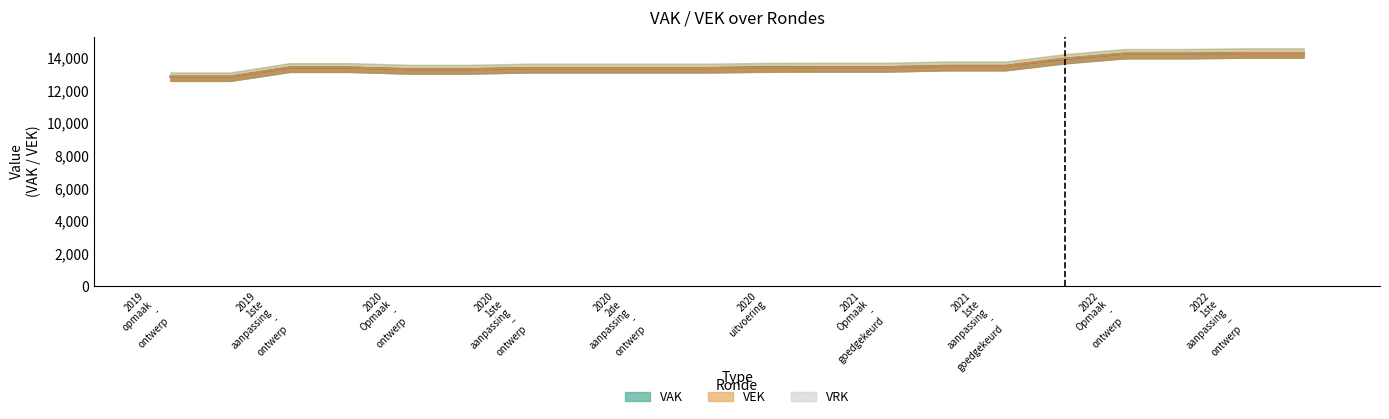

Is the value of VEK at 2020 2de aanpassing - goedgekeurd greater than the value of VAK at 2021 Opmaak - goedgekeurd?

No